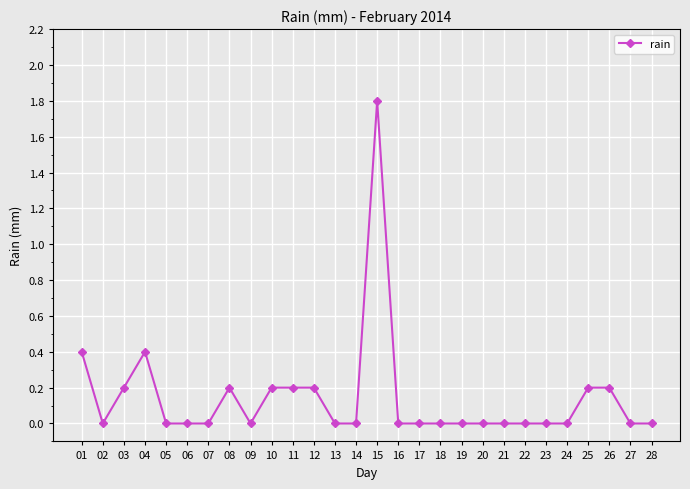

Reading left to right, transcribe all the data shown in this chart.

01=0.4	02=0.0	03=0.2	04=0.4	05=0.0	06=0.0	07=0.0	08=0.2	09=0.0	10=0.2	11=0.2	12=0.2	13=0.0	14=0.0	15=1.8	16=0.0	17=0.0	18=0.0	19=0.0	20=0.0	21=0.0	22=0.0	23=0.0	24=0.0	25=0.2	26=0.2	27=0.0	28=0.0